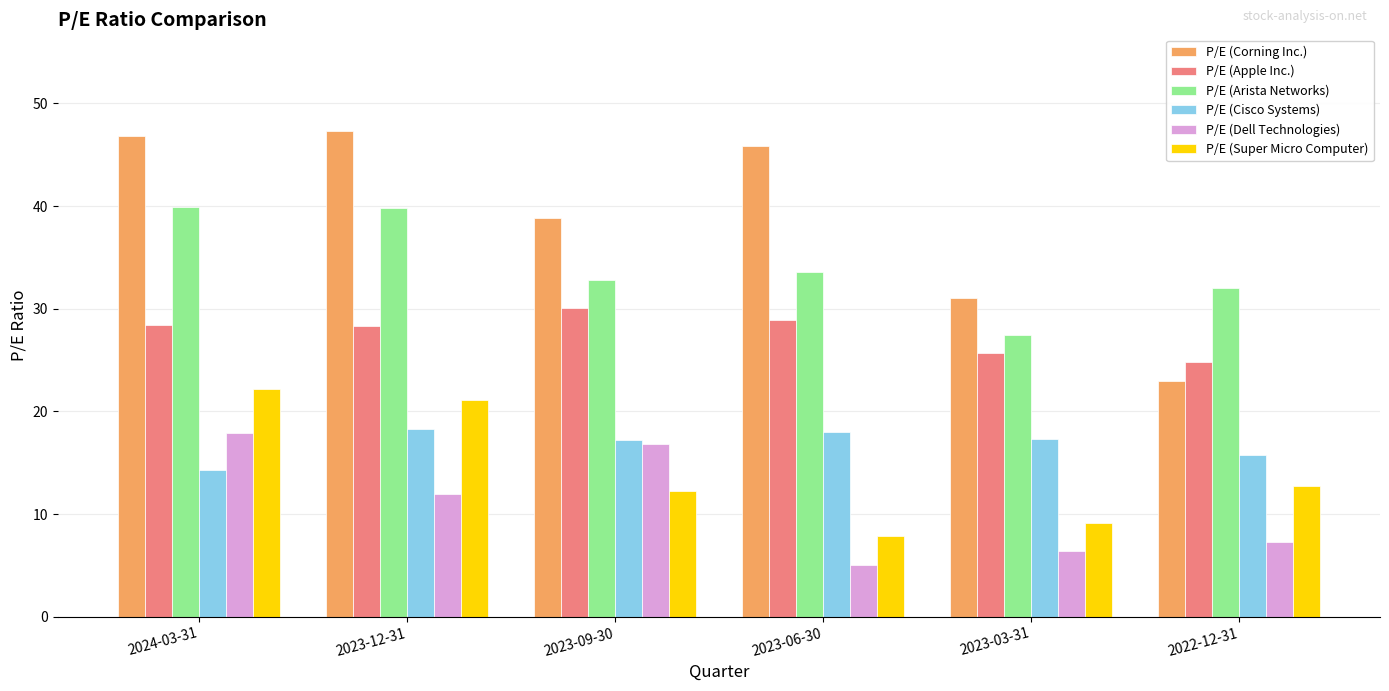

What is the minimum value shown in the chart?

5.1